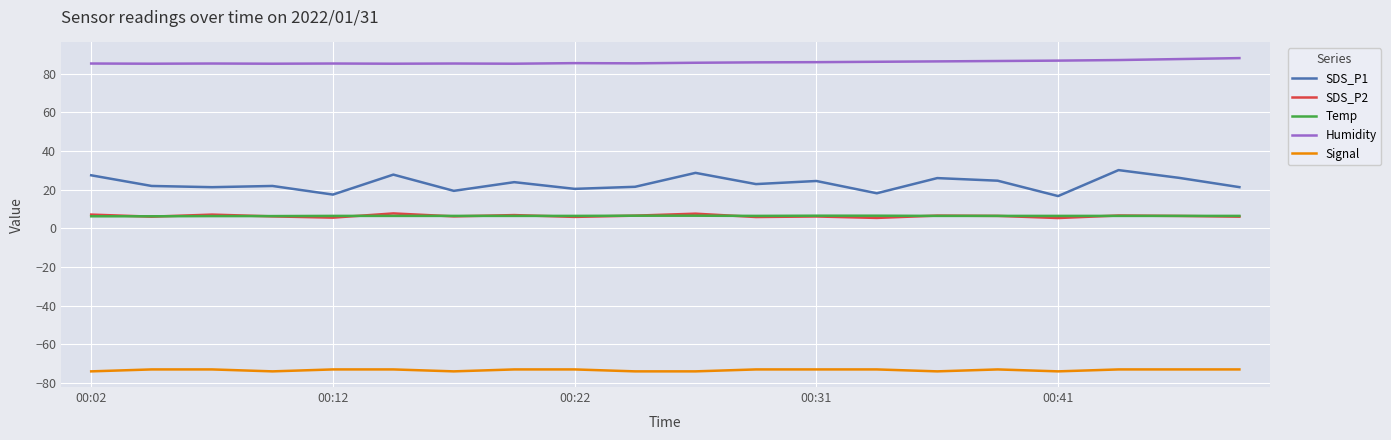

True or false: SDS_P2 and SDS_P1 cross at least once.

False